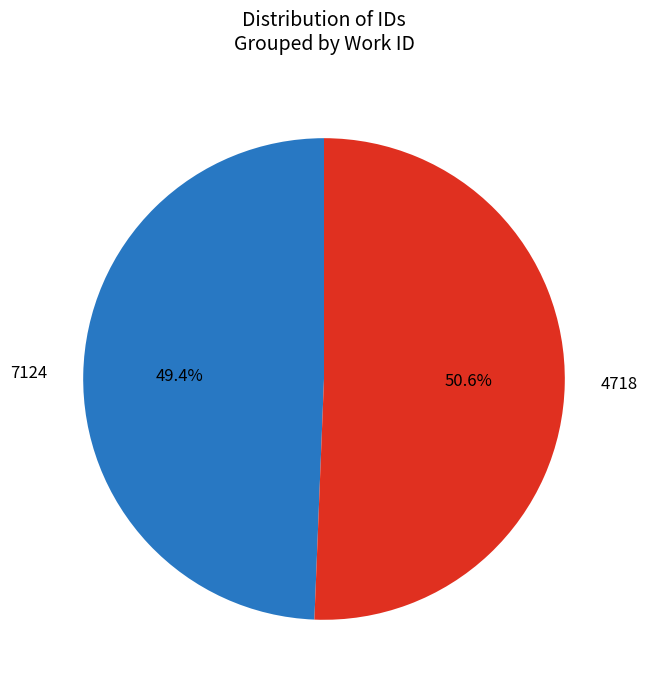

To the nearest percent, what is the difference between the 7124 and 4718 slice percentages?

1%